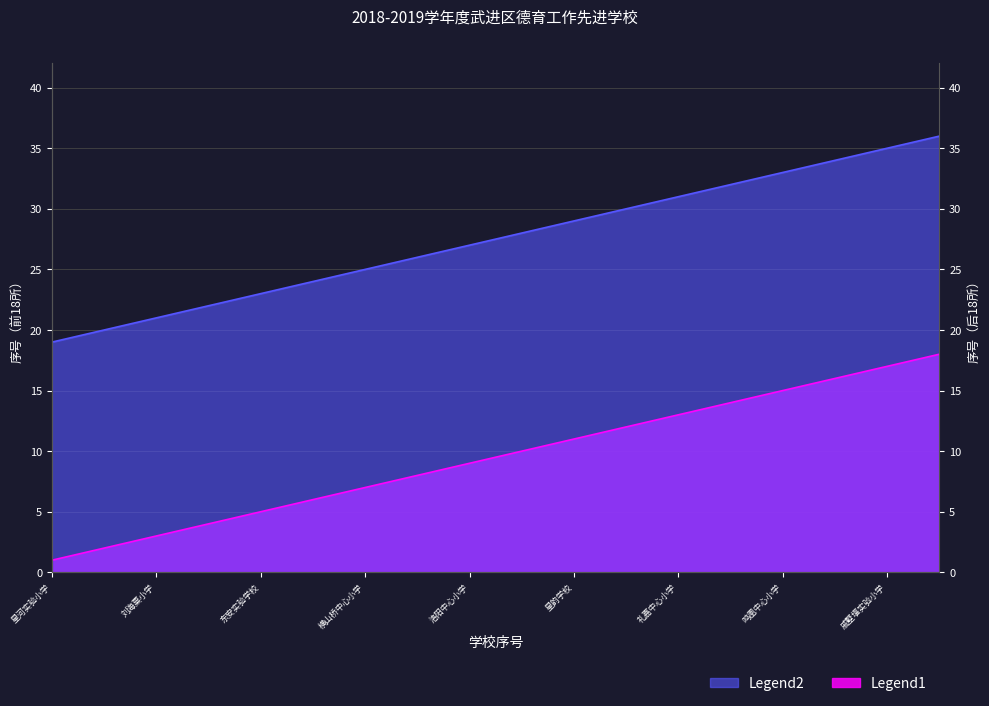

True or false: Legend2 has more than 1 points higher than both neighbors.

False